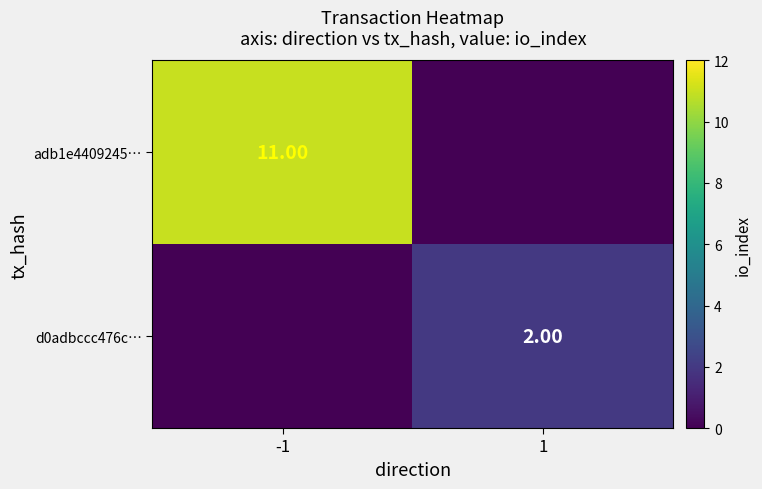

Count the number of categories in the chart.

2